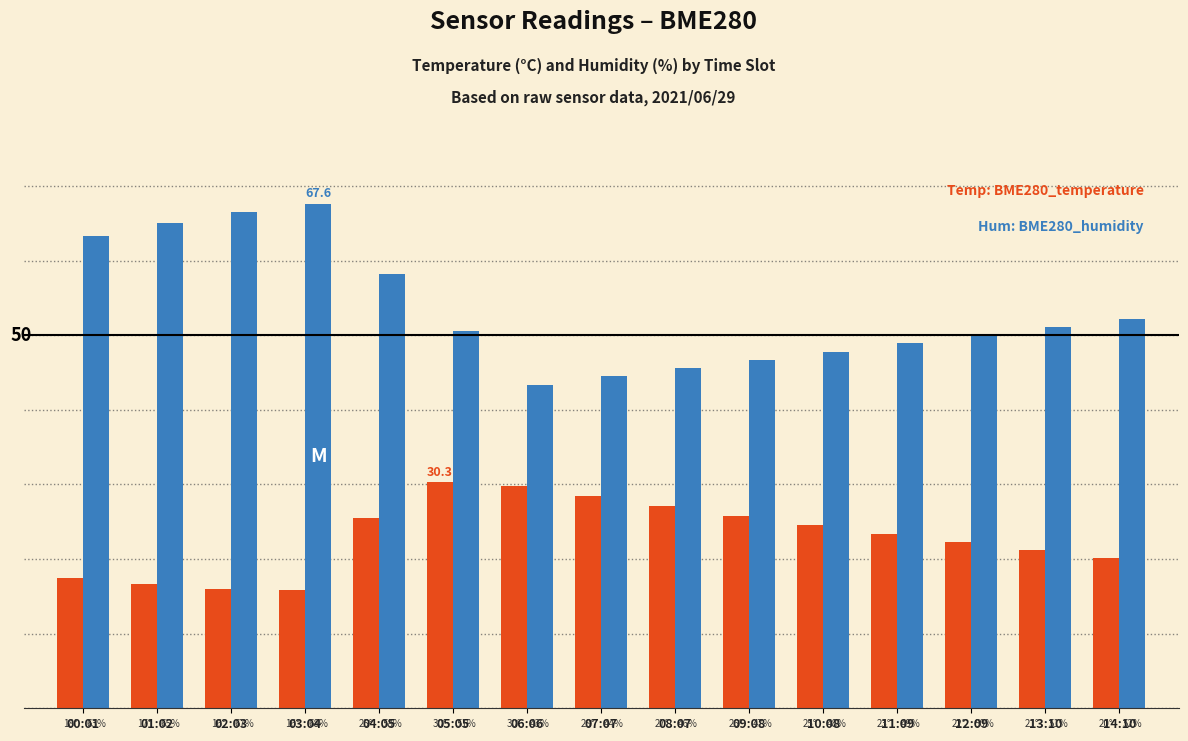

Are the bars grouped side by side (vs. stacked)?

Yes